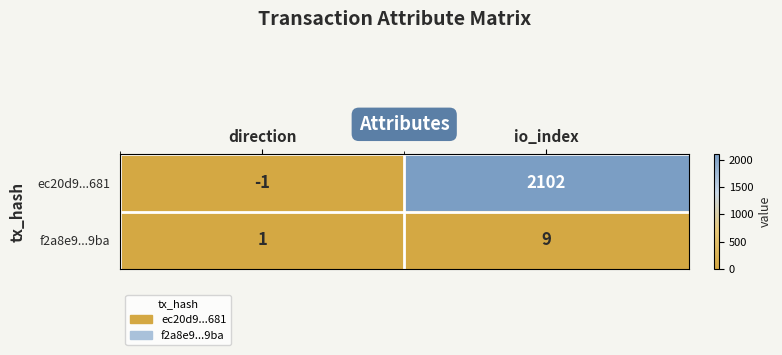

Is it true that ec20d9...681 equals 2102 at io_index?

True